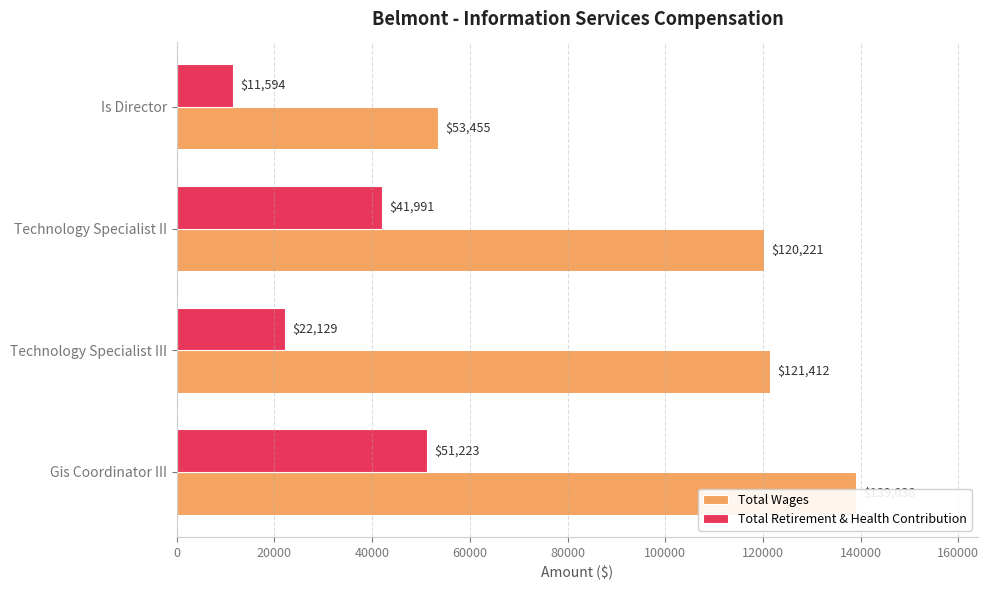

Count the Total Retirement & Health Contribution values in the range 22129 to 51223.

3